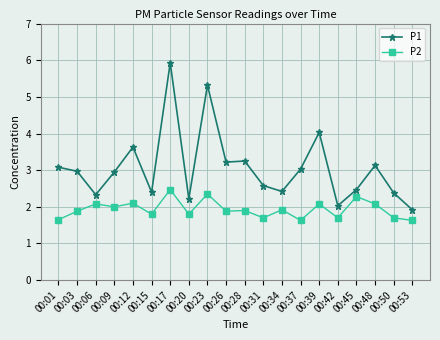

Where does the P1 series first go above 2?

00:01